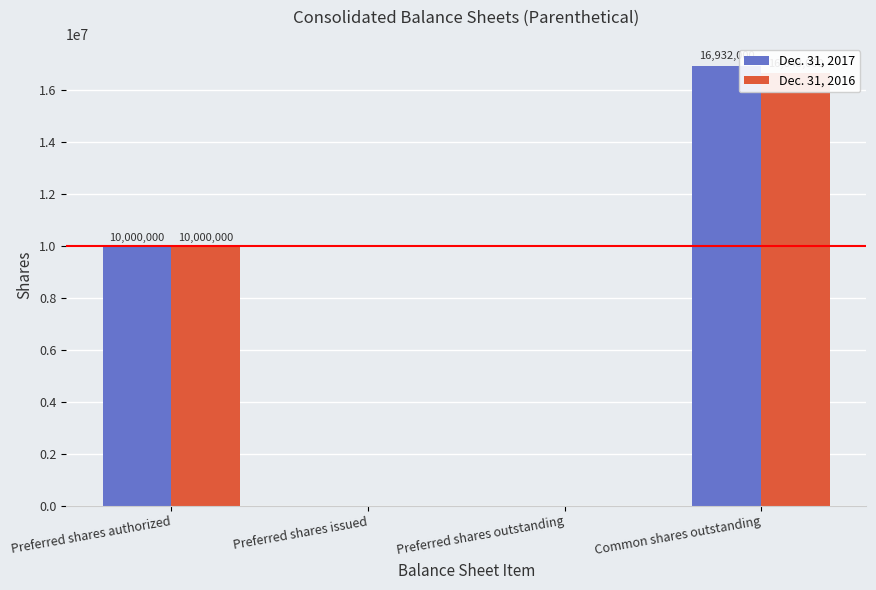

What are all the series names shown in the legend?

Dec. 31, 2017, Dec. 31, 2016